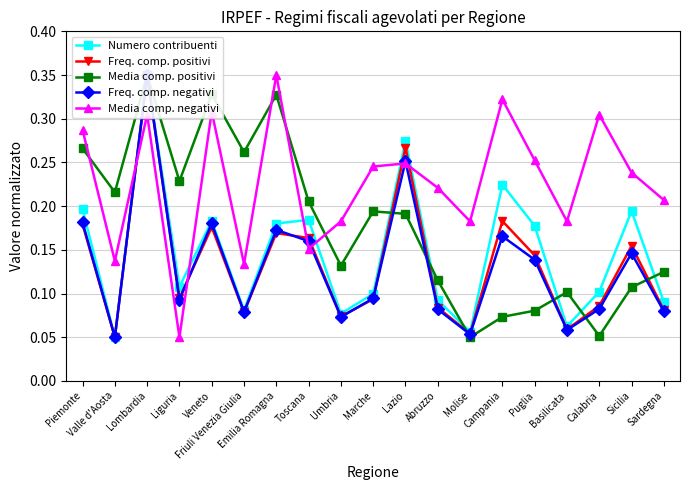

What is the total value across all series at Umbria?

0.5